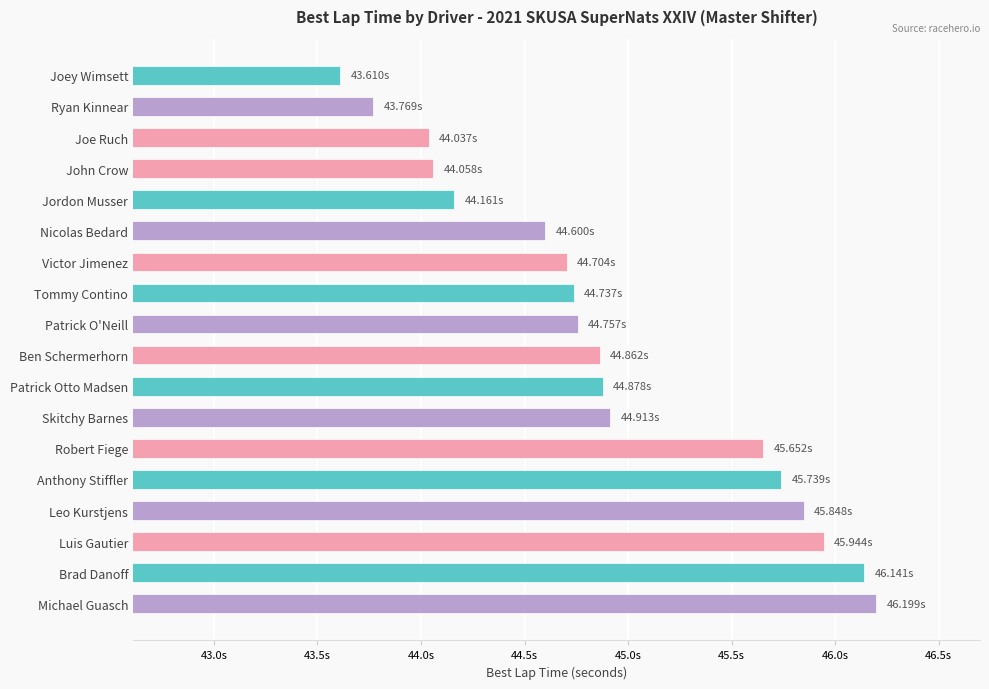

Does the chart contain any negative values?

No